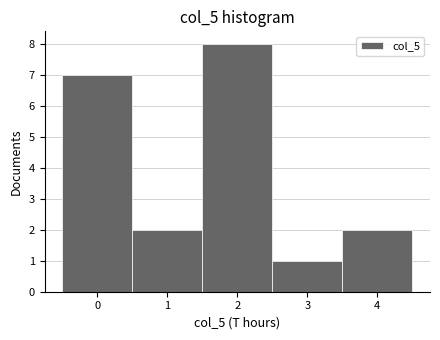

Over which range of the x-axis is the bar tallest?

1.5 to 2.5